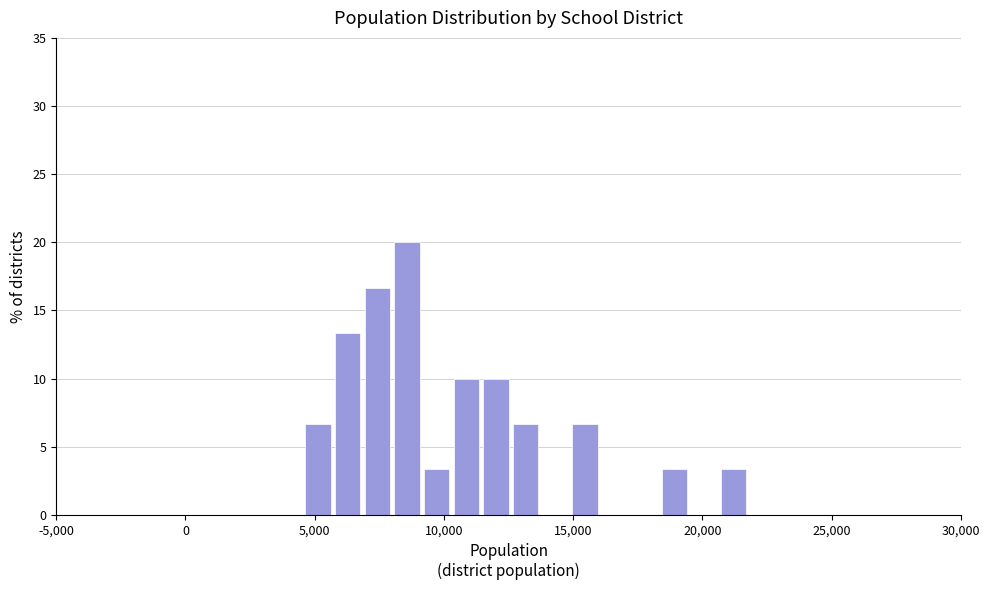

Around what value on the x-axis is the tallest bar? Give the approximate position of its centre, as read against the axis.

8500